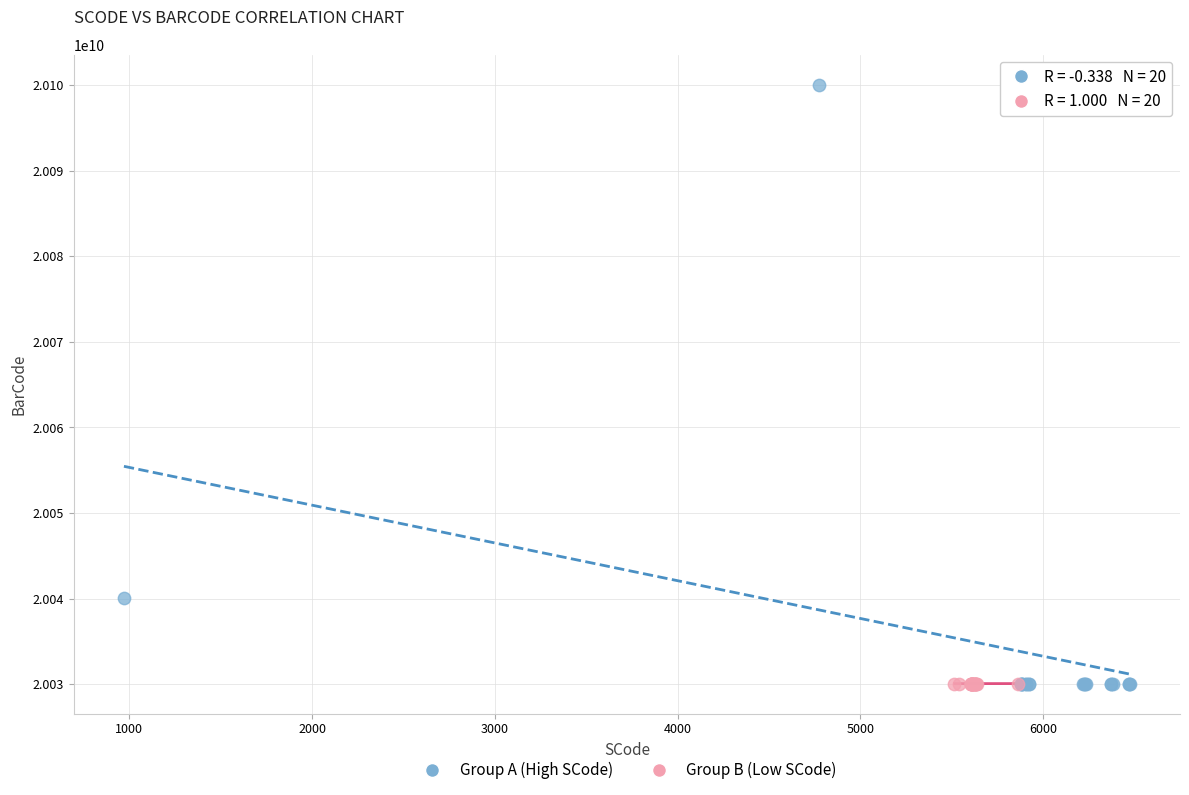

Which series has the widest spread of Y values?

Group A (High SCode)